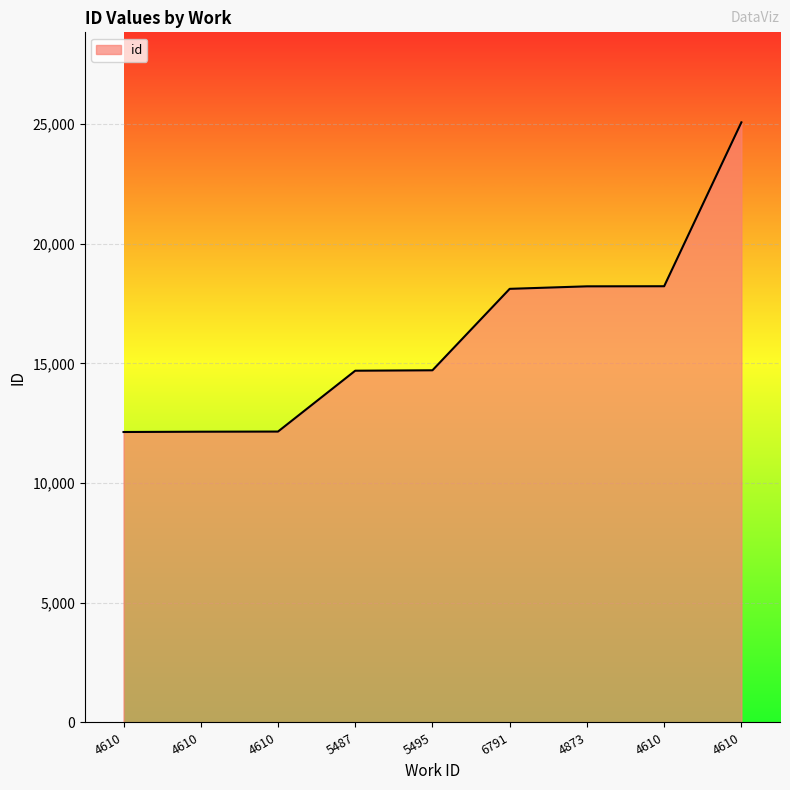

Where does the data first go above 14712?

6791